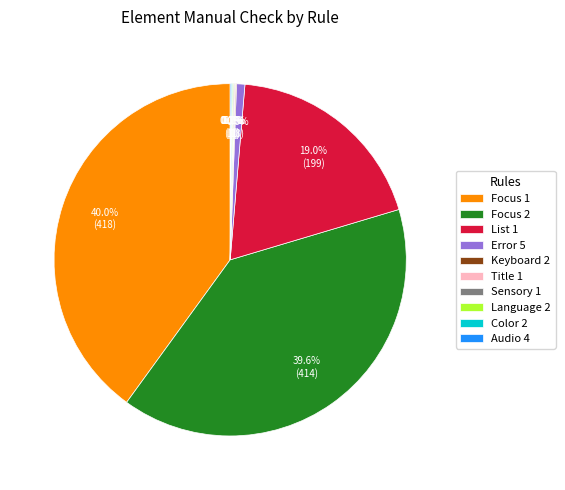

Which has a higher value, Focus 1 or List 1?

Focus 1